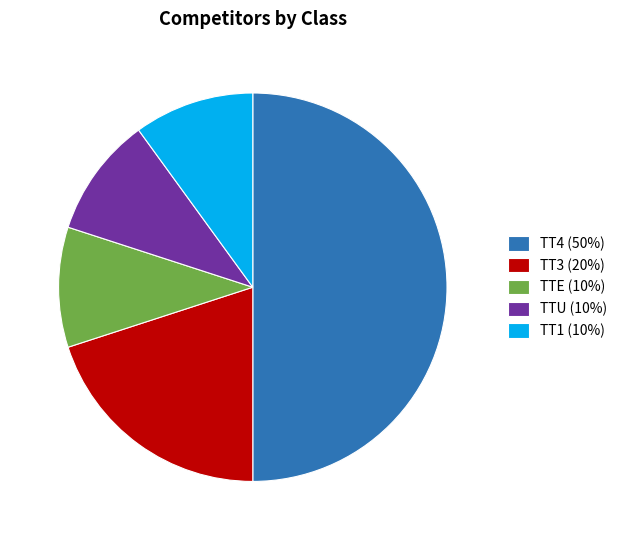

Count the number of slices in the pie.

5